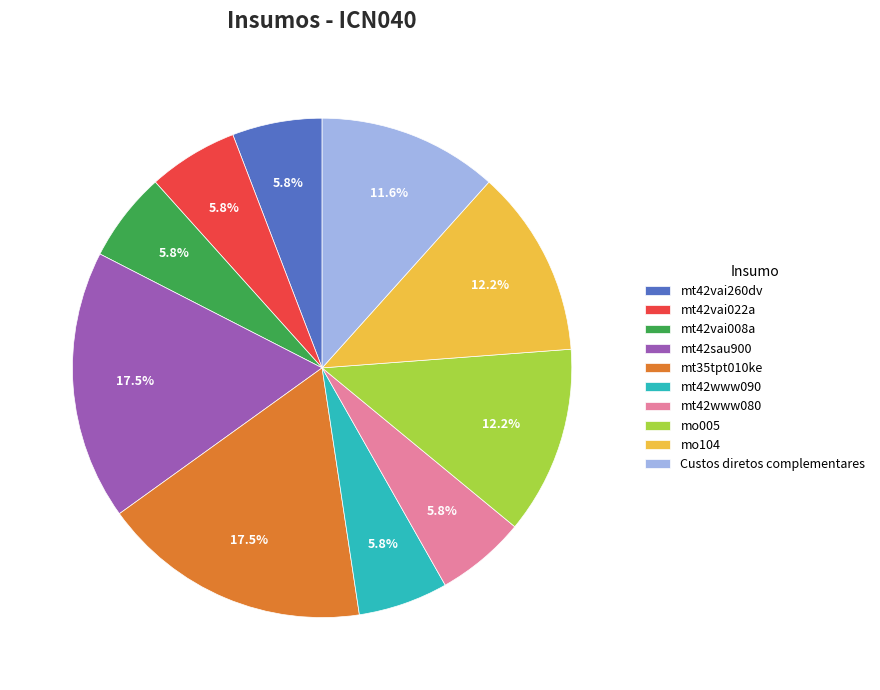

To the nearest percent, what portion does mo104 represent?

12%